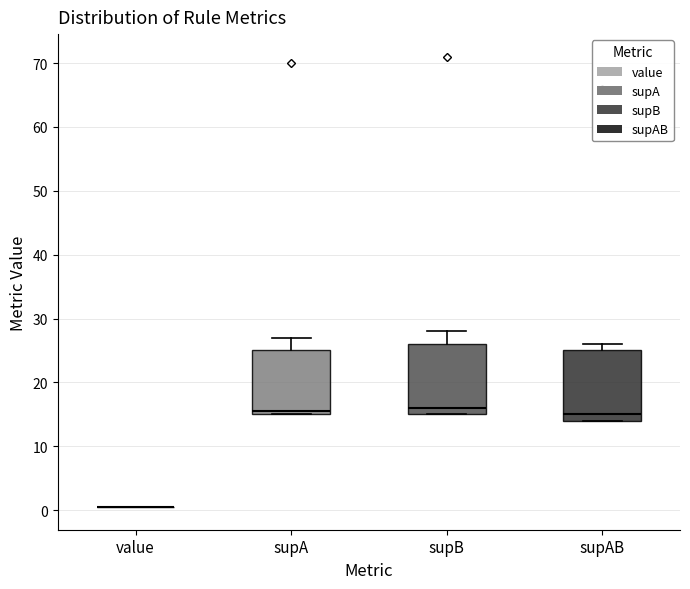

Reading left to right, transcribe this box plot: for each box, give where its median line is, the range the box spans, and where its two whiskers end, as read against the y-axis. The values are not printed on the chart, so give them approximately, as read against the axis.

value: box collapsed to a line at 0, whiskers 0 to 1
supA: median 16, box 15 to 25, whiskers 15 to 27
supB: median 16, box 15 to 26, whiskers 15 to 28
supAB: median 15, box 14 to 25, whiskers 14 to 26